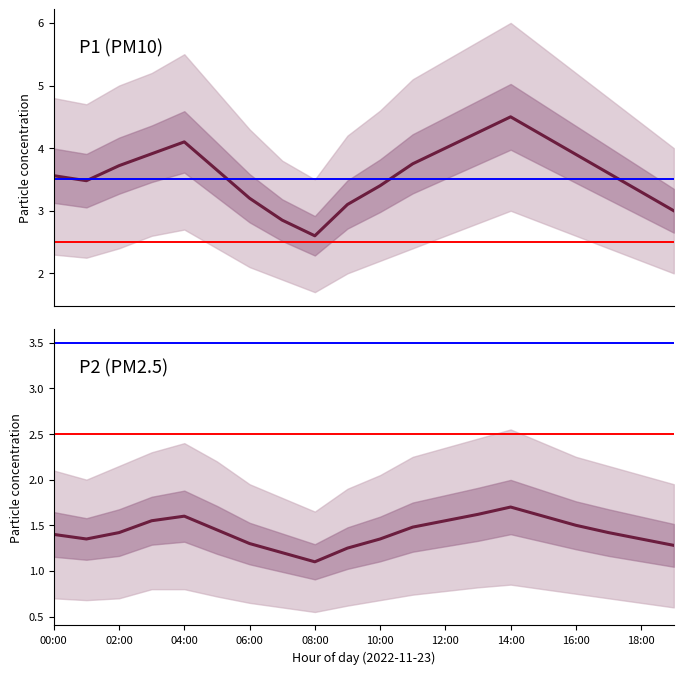

Which series has the largest total across all categories?

P1_upper